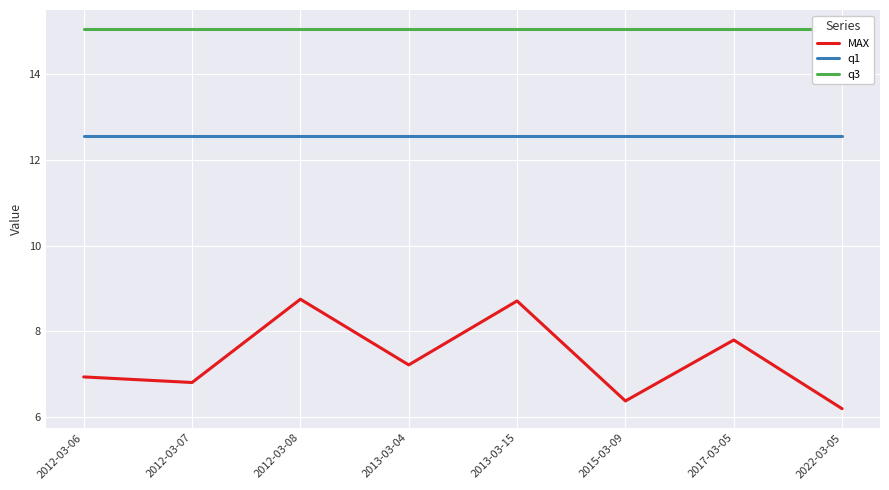

Reading right to left, what are all the values shown in this chart?

MAX: 6.2	7.8	6.4	8.7	7.2	8.8	6.8	6.9
q1: 12.5	12.5	12.5	12.5	12.5	12.5	12.5	12.5
q3: 15.0	15.0	15.0	15.0	15.0	15.0	15.0	15.0